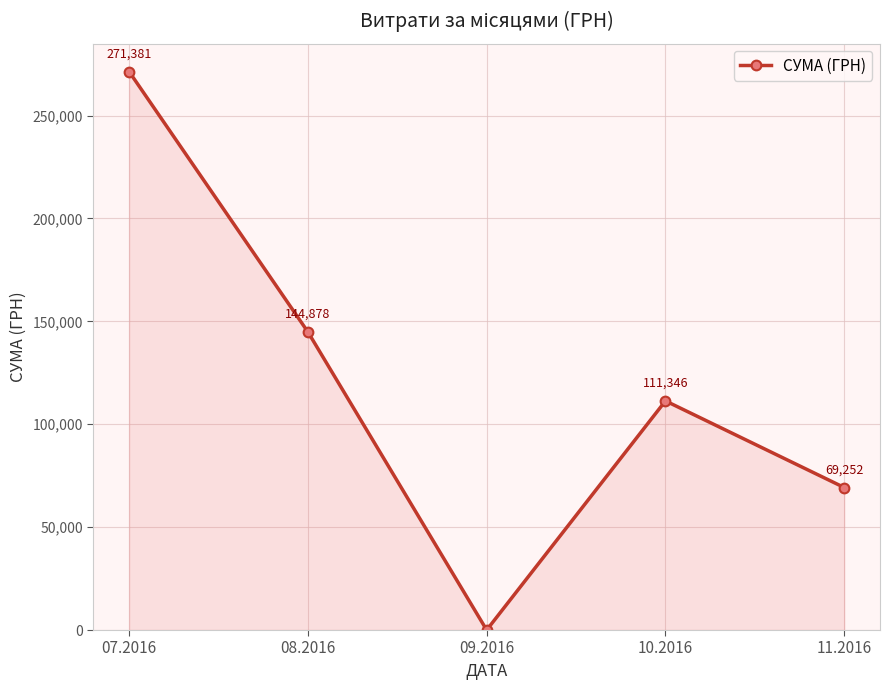

What is the value of the 4th point from the left?

111346.2